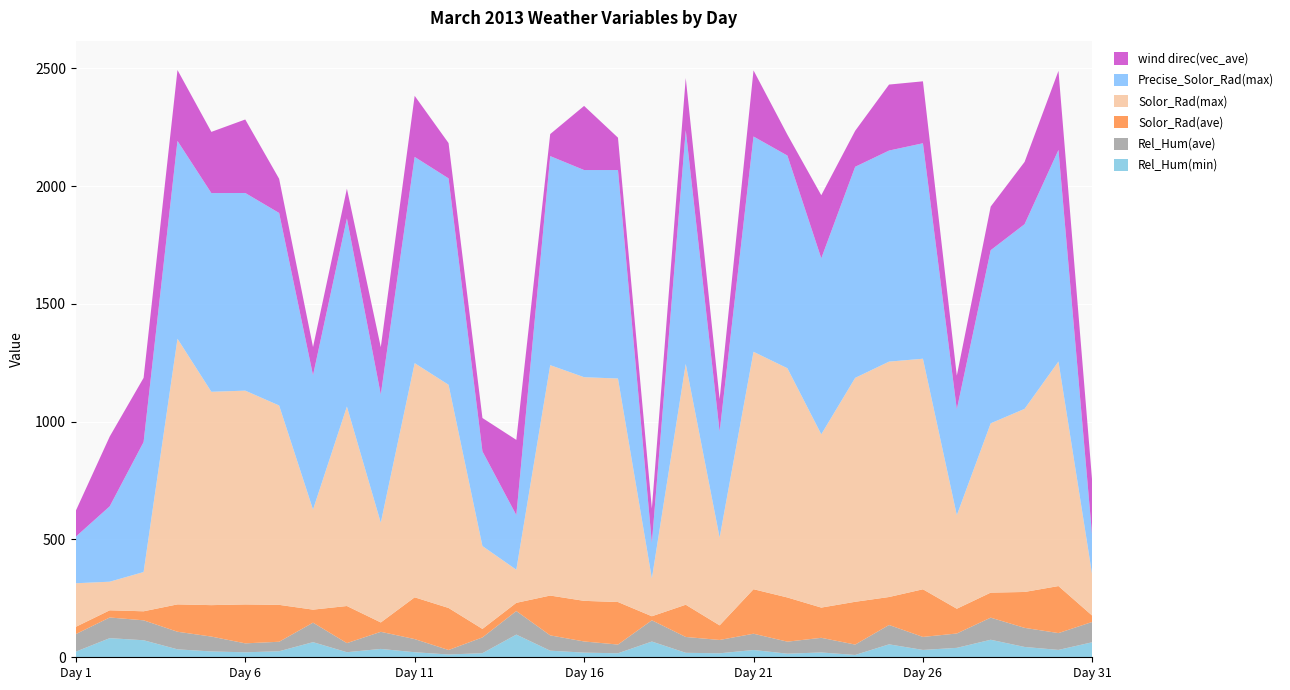

Reading right to left, extract all data points from this chart.

Rel_Hum(min): 63.9	31.3	43.8	74.4	40.0	31.2	54.9	9.8	20.4	15.3	30.9	16.9	19.0	66.8	17.0	19.7	28.0	96.3	17.4	11.8	21.4	35.5	21.5	64.2	25.6	21.1	24.7	33.7	72.3	81.2	23.9
Rel_Hum(ave): 86.3	71.4	81.1	93.8	60.9	55.2	82.1	44.1	62.2	51.0	69.1	56.6	67.2	90.2	37.0	47.4	65.0	99.9	66.9	19.1	55.8	72.6	38.6	82.7	40.3	38.0	63.2	74.7	84.6	87.7	74.5
Solor_Rad(ave): 26.1	199.6	152.3	106.2	105.1	202.2	118.8	181.6	128.3	187.5	188.9	62.0	136.8	17.1	180.5	172.4	169.0	34.9	36.1	178.4	177.3	39.7	157.5	55.3	156.6	165.2	133.4	116.1	38.3	30.5	30.9
Solor_Rad(max): 169.2	953.1	777.2	718.6	397.2	978.6	999.1	950.4	735.5	973.0	1007.7	372.8	1022.1	160.6	948.6	949.3	977.9	140.5	351.7	947.3	993.9	423.4	846.6	424.8	846.2	907.4	905.6	1127.5	166.6	121.4	184.9
Precise_Solor_Rad(max): 160.5	898.0	783.8	734.8	449.3	914.5	895.8	895.9	747.0	902.6	913.8	449.4	991.9	150.9	884.9	879.2	887.3	231.8	402.0	876.0	875.3	544.1	798.6	570.1	817.1	838.9	843.3	839.7	551.7	319.9	197.8
wind direc(vec_ave): 232.3	335.6	264.3	185.2	143.0	262.9	280.1	152.7	267.7	88.8	280.6	138.1	221.6	145.9	137.4	272.2	93.5	319.3	141.5	149.9	259.3	200.9	126.2	119.7	145.1	312.0	259.8	300.8	272.5	296.2	110.1